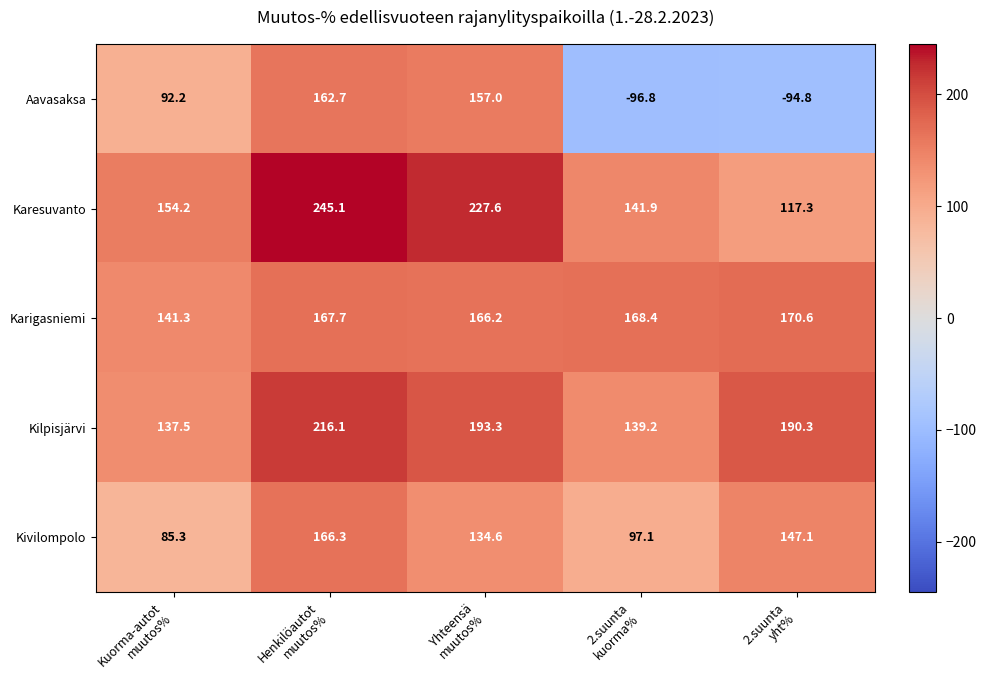

Which series has the largest total across all categories?

Karesuvanto